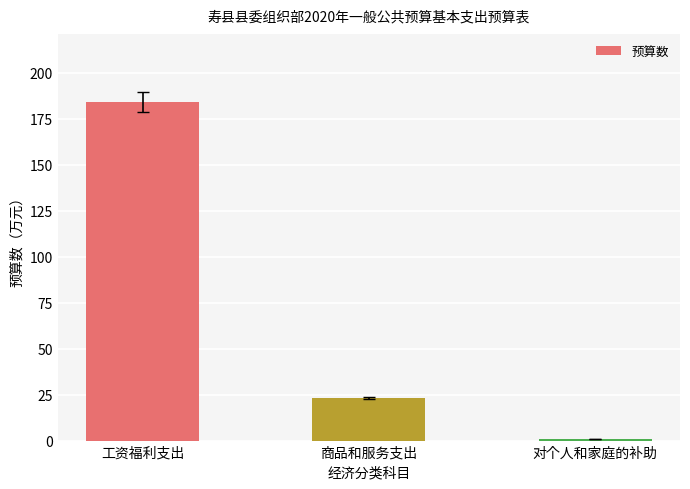

Reading left to right, extract all data points from this chart.

184.3	23.2	0.7